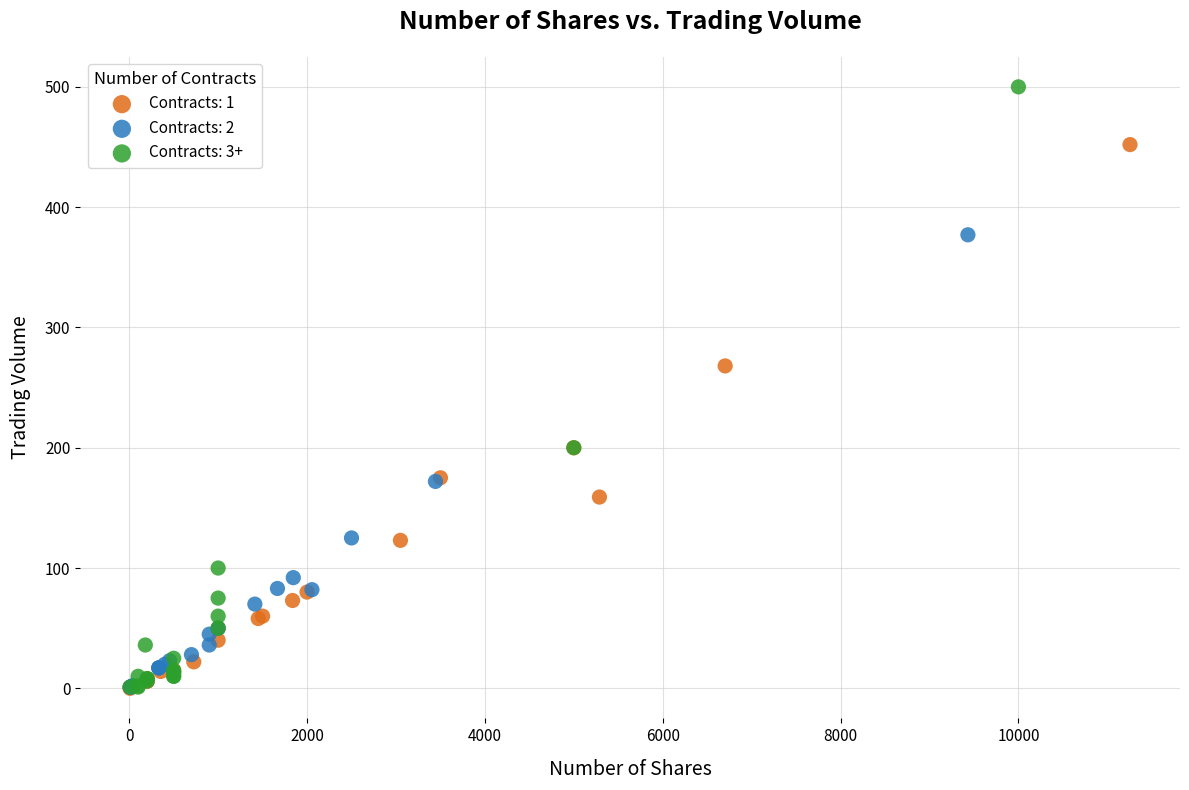

Which series reaches the maximum Y coordinate?

Contracts: 3+